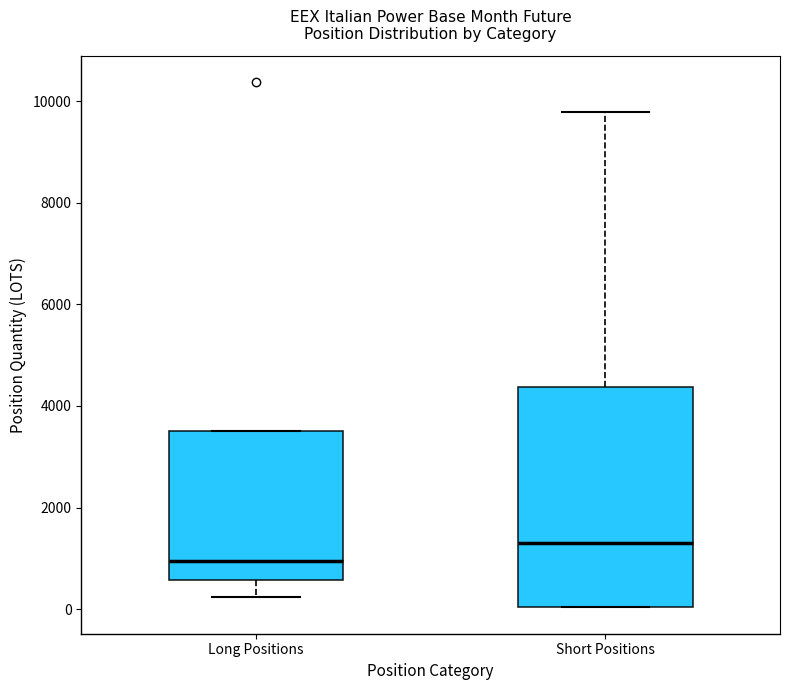

Reading left to right, transcribe this box plot: for each box, give where its median line is, the range the box spans, and where its two whiskers end, as read against the y-axis. The values are not printed on the chart, so give them approximately, as read against the axis.

Long Positions: median 1000, box 600 to 3600, whiskers 200 to 3600
Short Positions: median 1400, box 0 to 4400, whiskers 0 to 9800